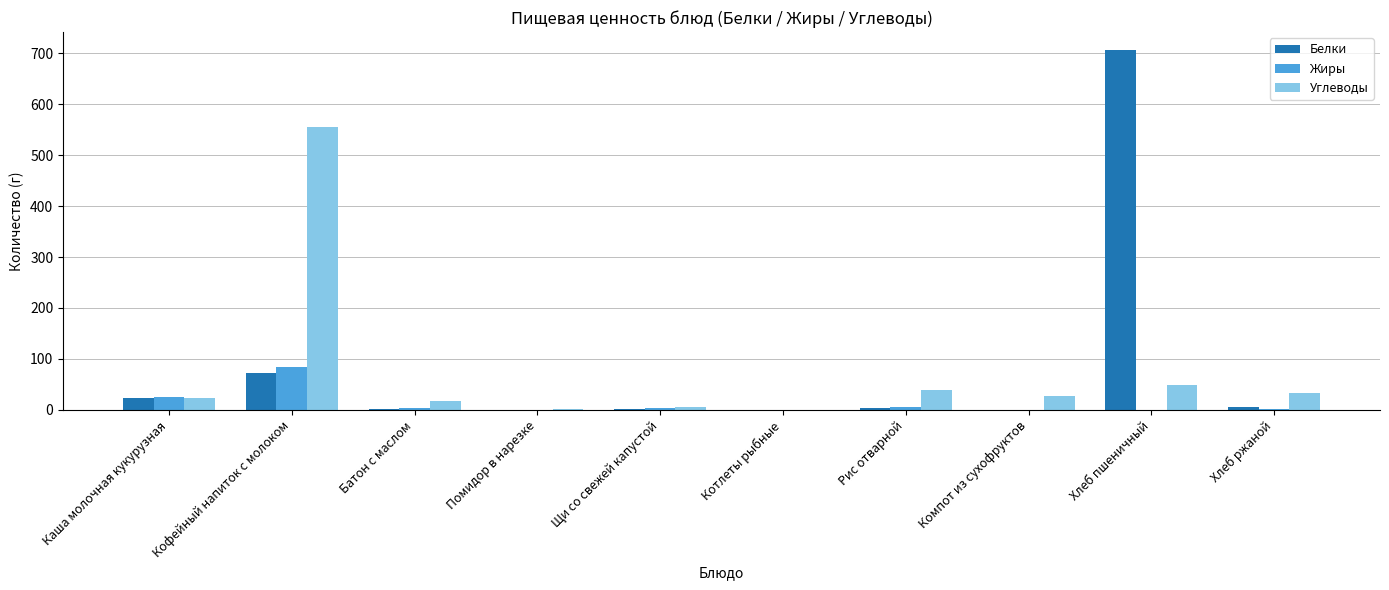

The Углеводы series shows 0.0 at Котлеты рыбные. True or false?

True